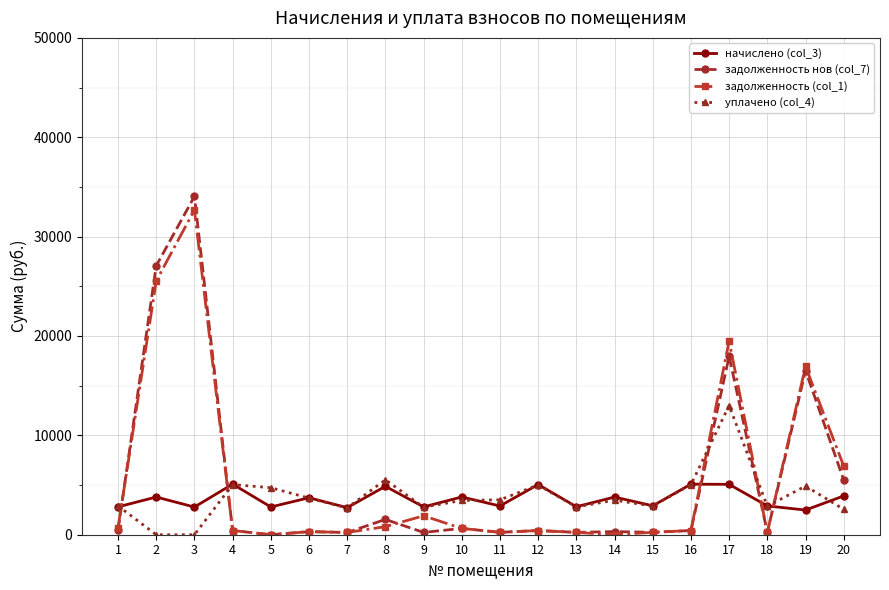

At which category is the sum across all series the highest?

3